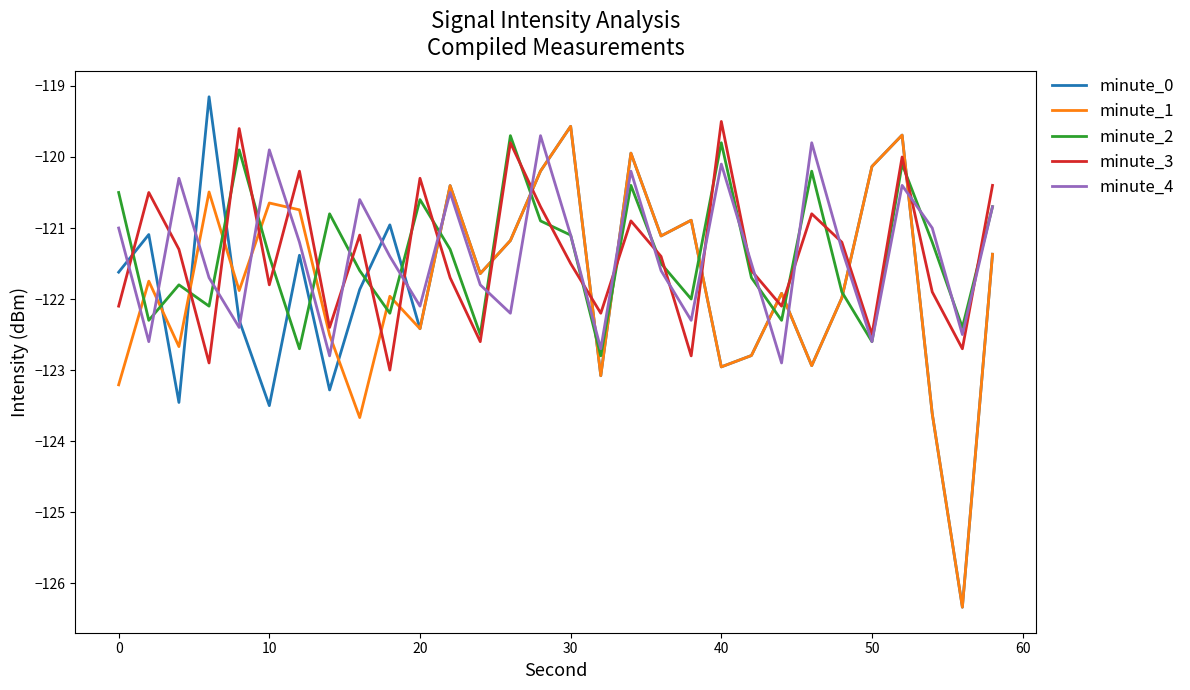

What is the minimum value for minute_4?

-122.9